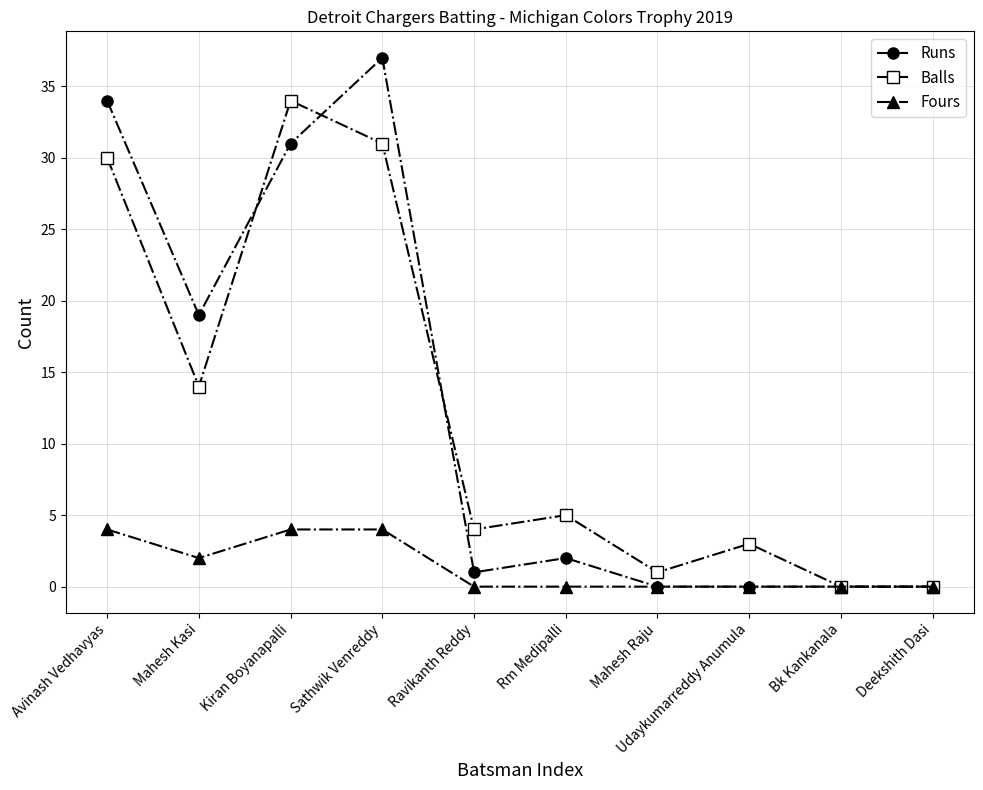

Count the number of data series in this chart.

3